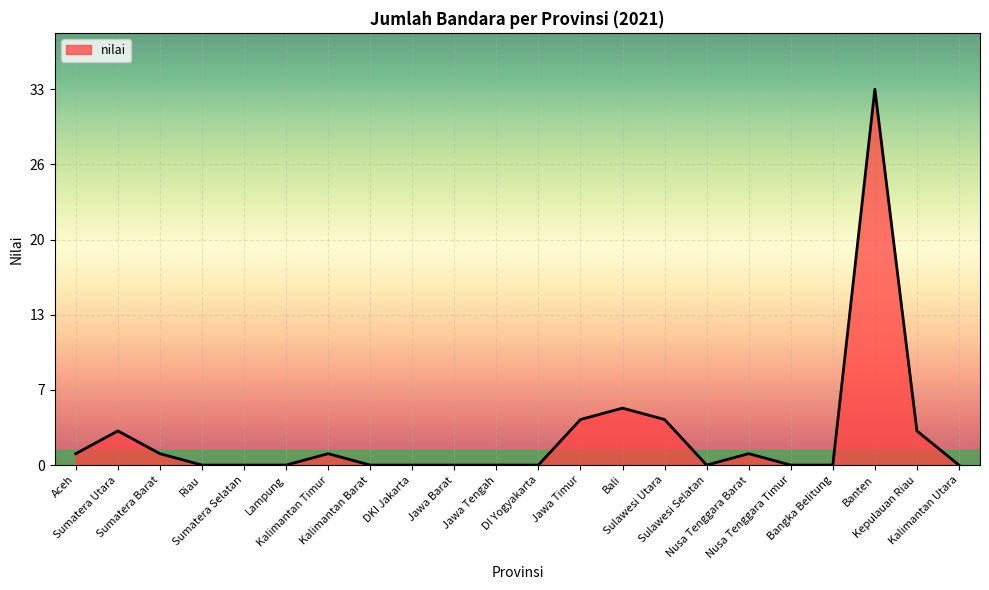

Reading left to right, extract all data points from this chart.

1	3	1	0	0	0	1	0	0	0	0	0	4	5	4	0	1	0	0	33	3	0